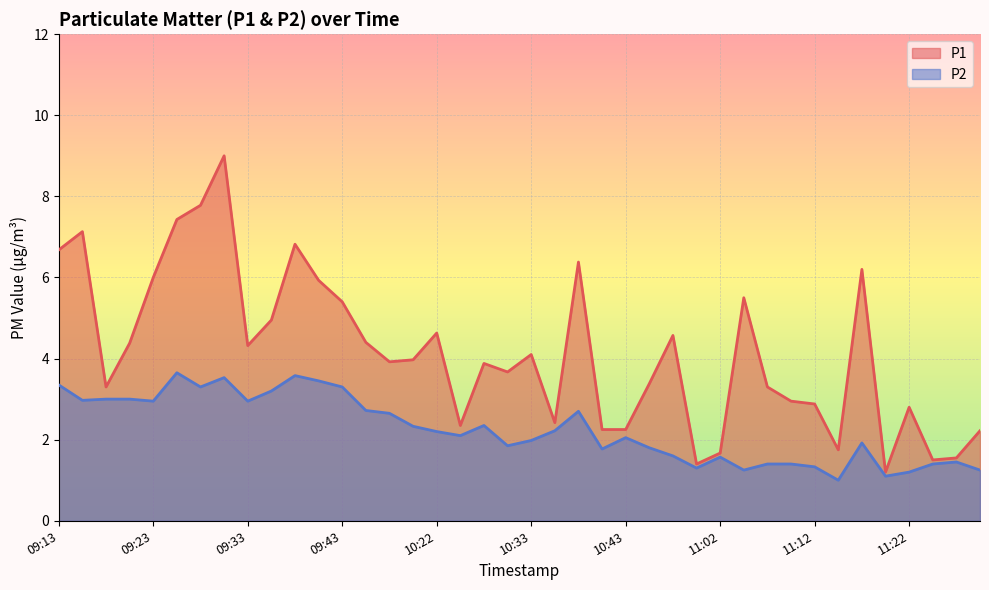

At which label does P1 reach its peak?

09:30